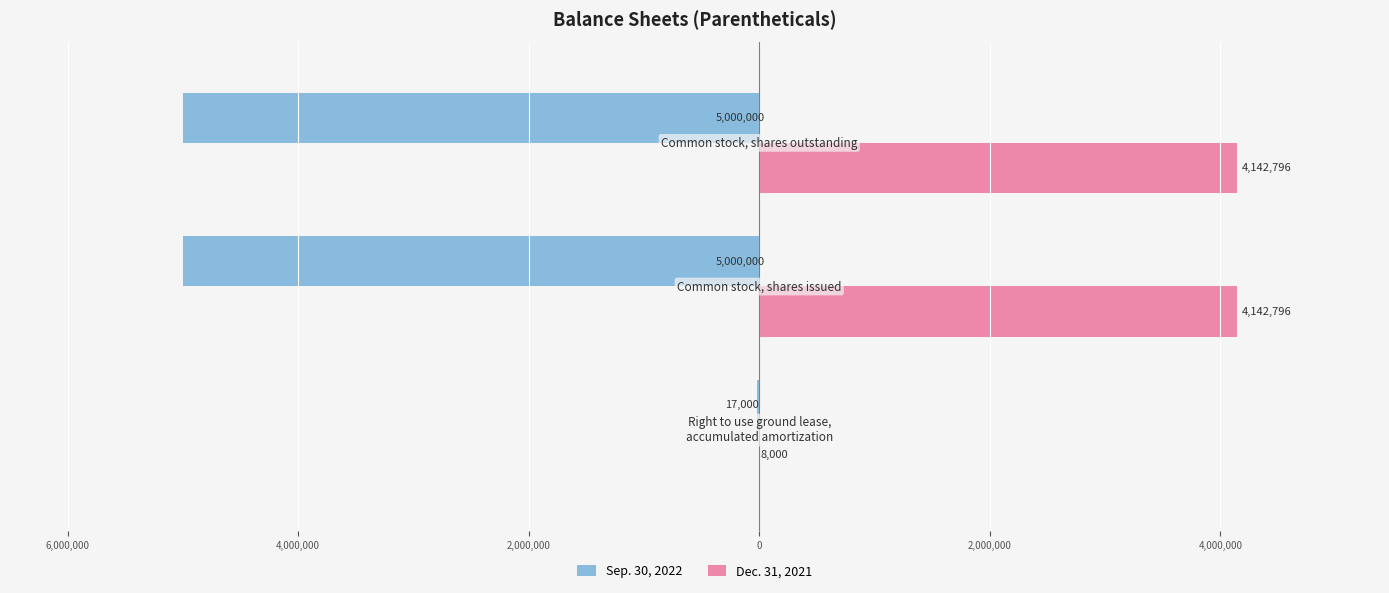

What is the average value of the Dec. 31, 2021 series?

2764531